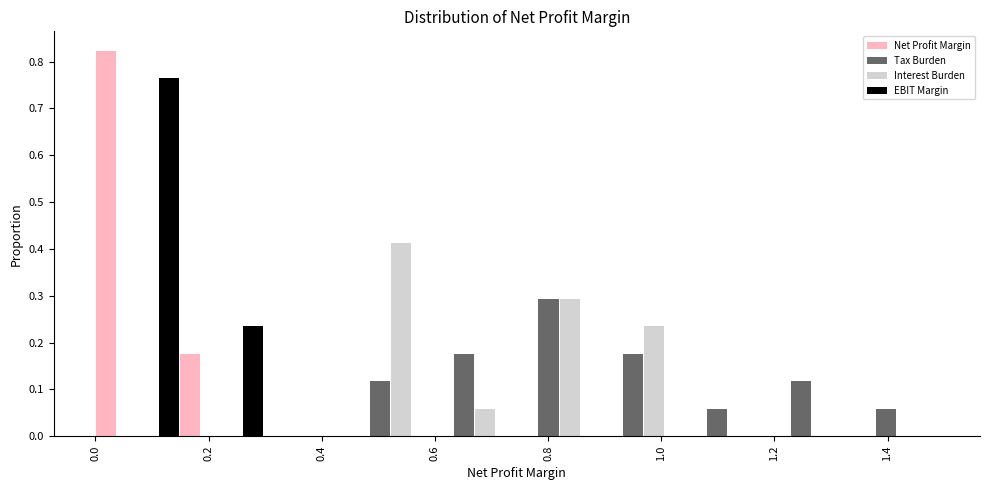

What is the height of the EBIT Margin bar covering 0.00 to 0.14 on the x-axis? Neither the bar edges nor the heights are printed on the chart, so give them approximately, as read against the axes.

0.76